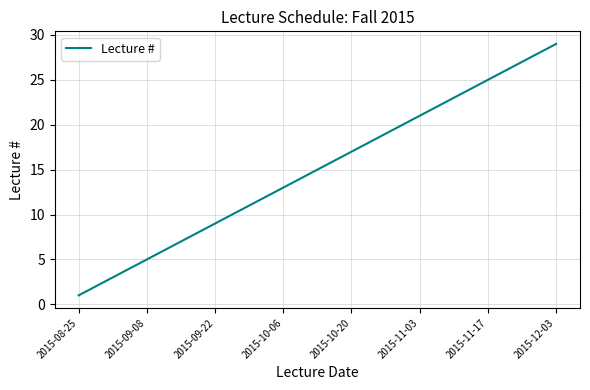

What is the difference between the maximum and minimum values?

28